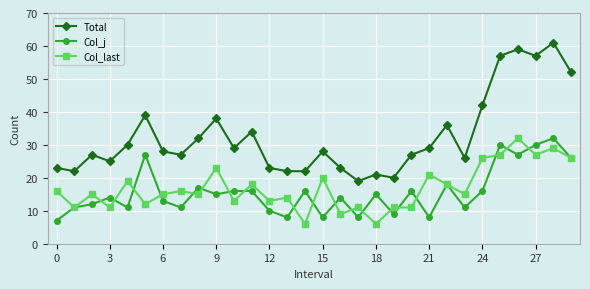

Which series has the largest total across all categories?

Total